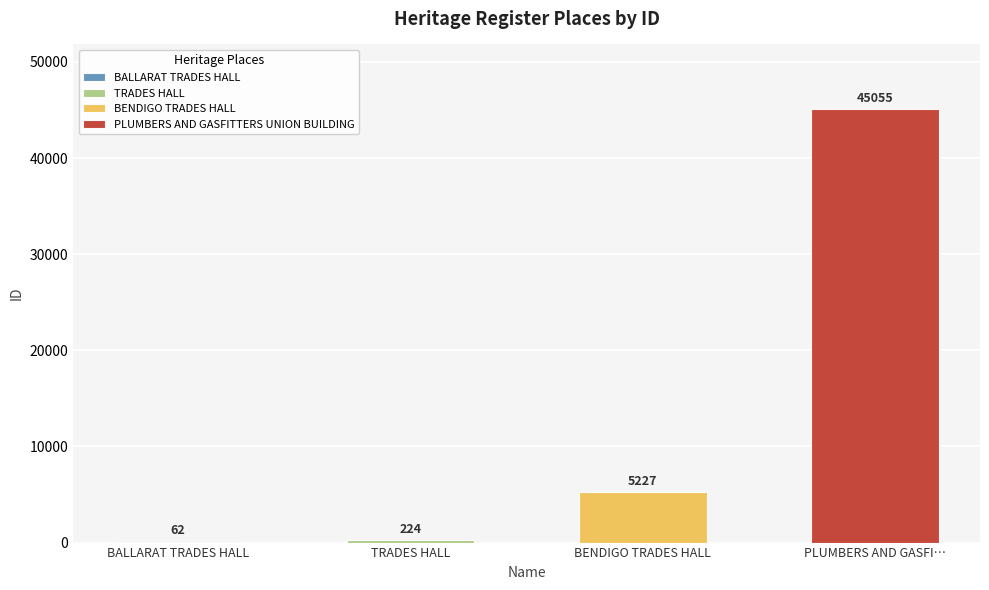

List the labels in order of value, smallest first.

BALLARAT TRADES HALL, TRADES HALL, BENDIGO TRADES HALL, PLUMBERS AND GASFITTERS UNION BUILDING